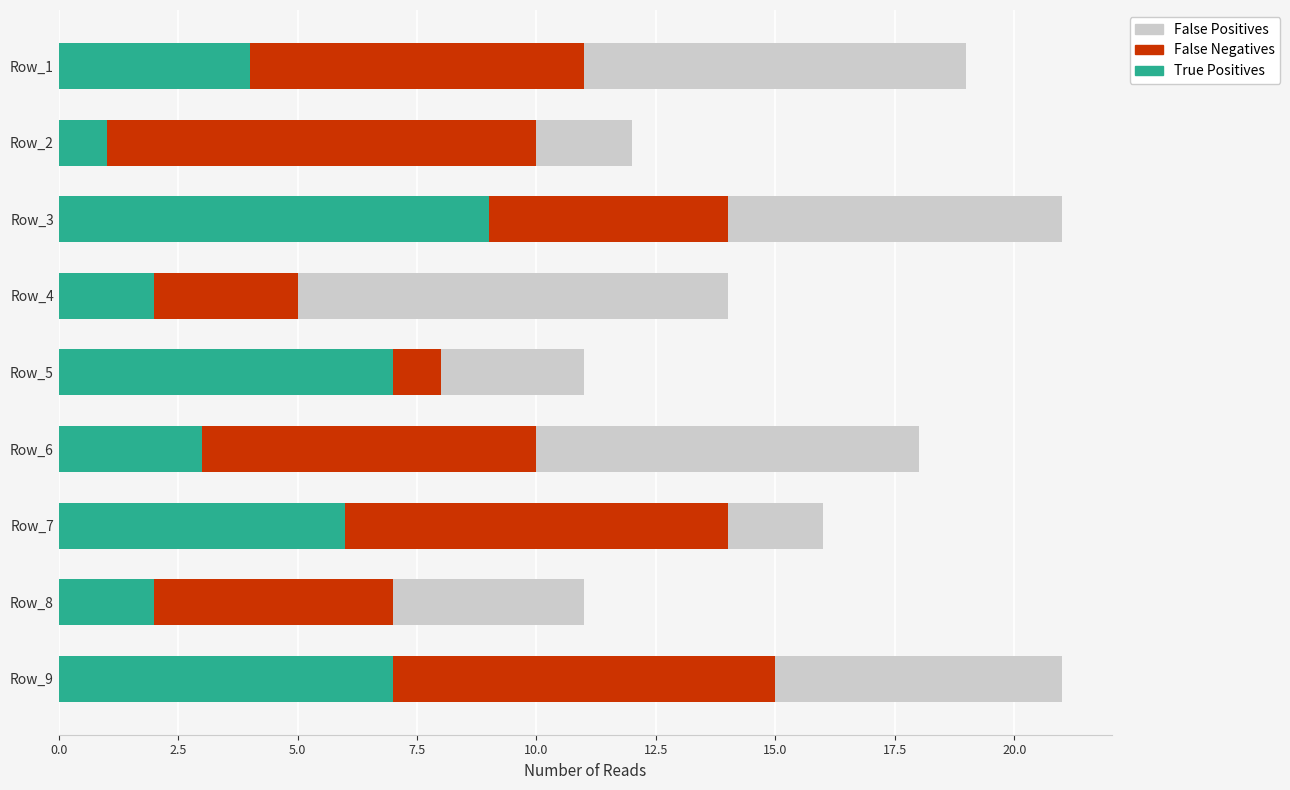

The True Positives series shows 3 at Row_1. True or false?

False